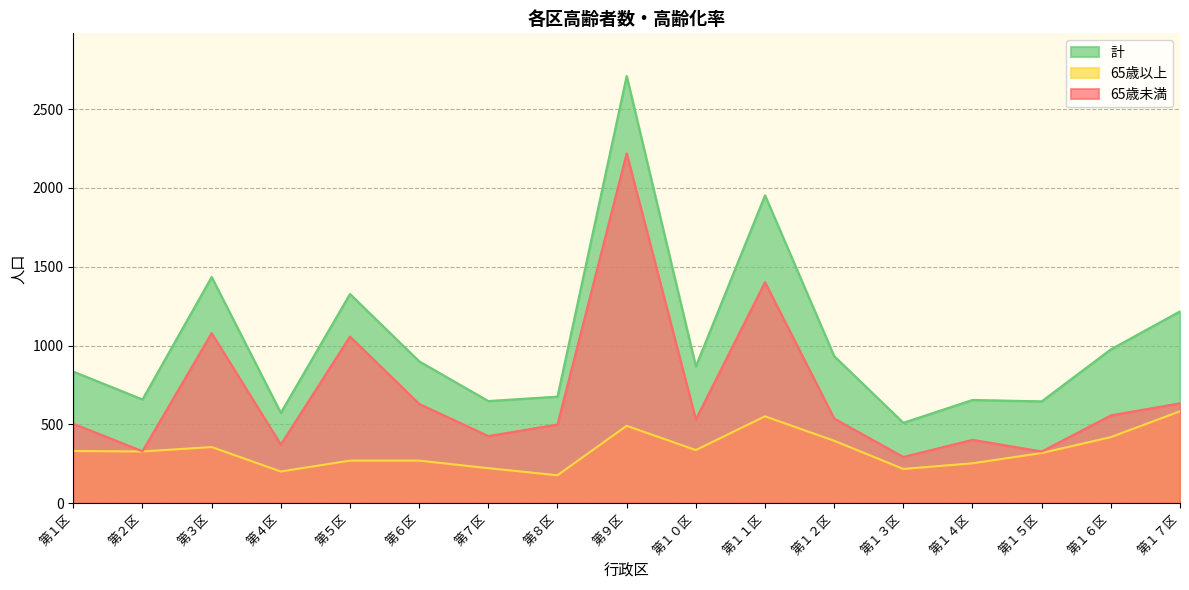

Rank the series by their maximum value, from lowest to highest.

65歳以上, 65歳未満, 計